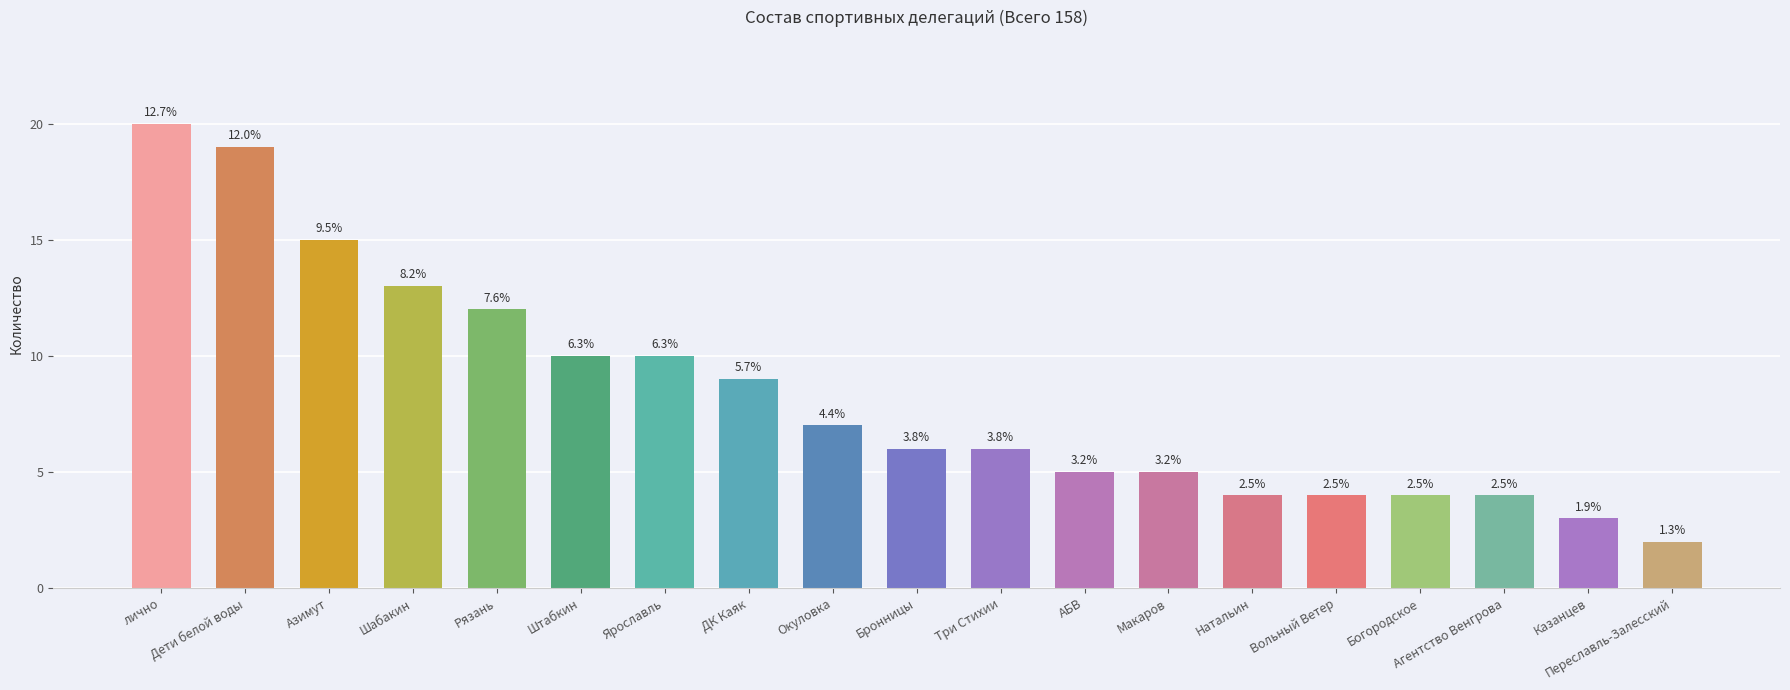

Does the chart contain any negative values?

No